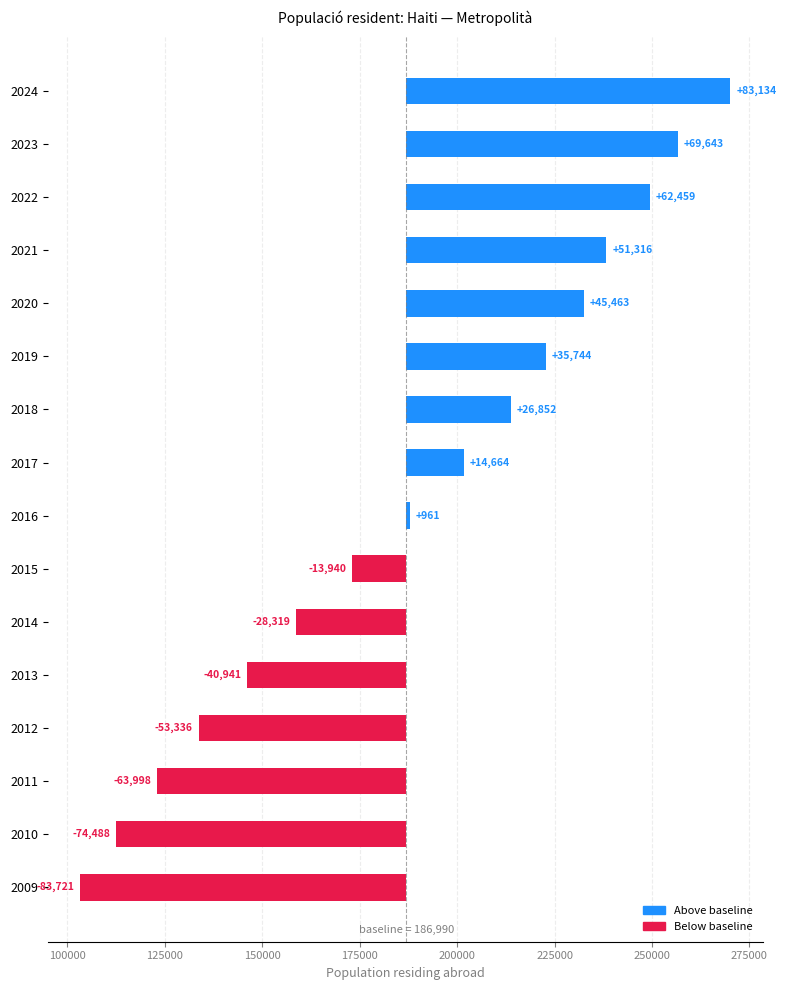

How many data points are above 14664?

7